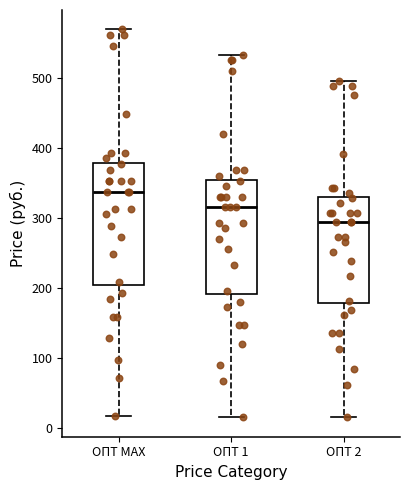

Which box's median line is the highest?

ОПТ МАХ